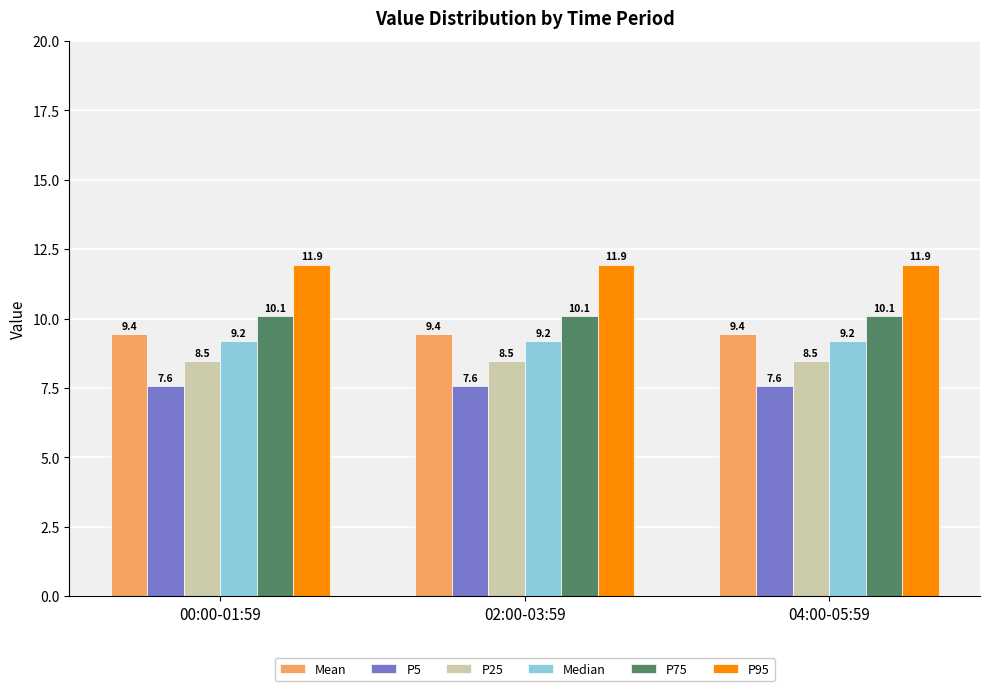

What is the average value of the P25 series?

8.5